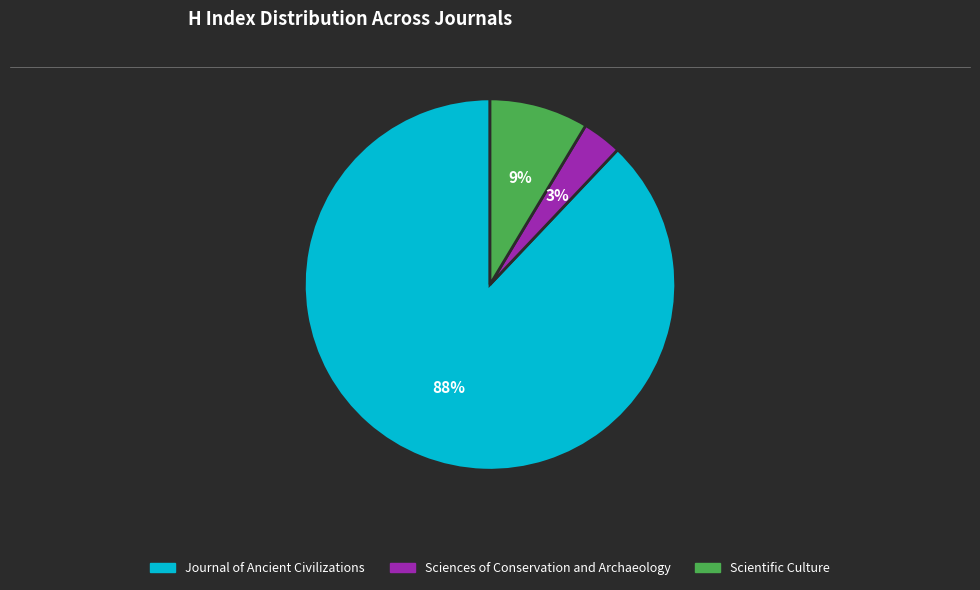

Rank the categories by value from highest to lowest.

Journal of Ancient Civilizations, Scientific Culture, Sciences of Conservation and Archaeology